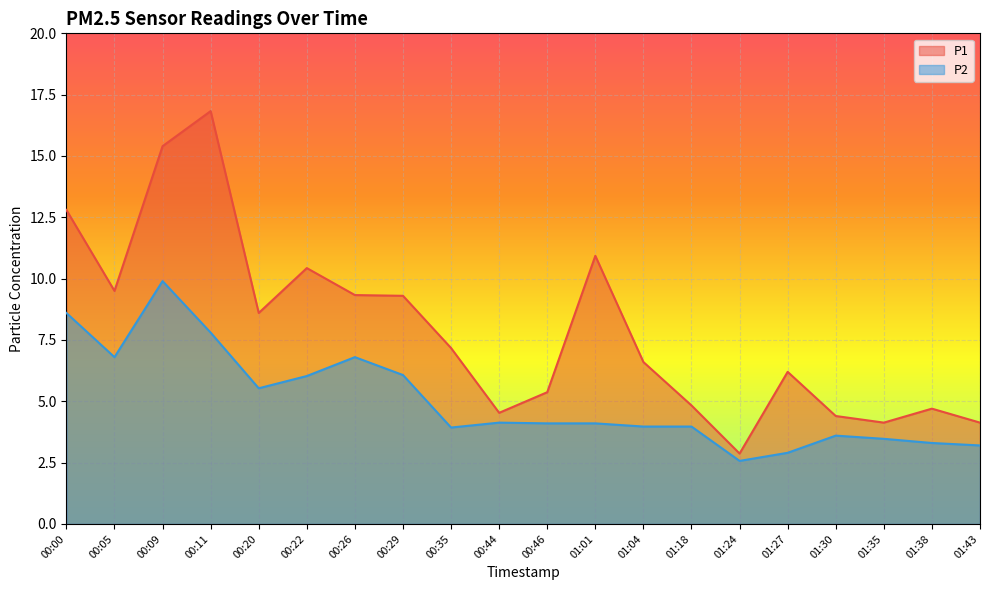

Rank the series at 01:43 from lowest to highest value.

P2, P1